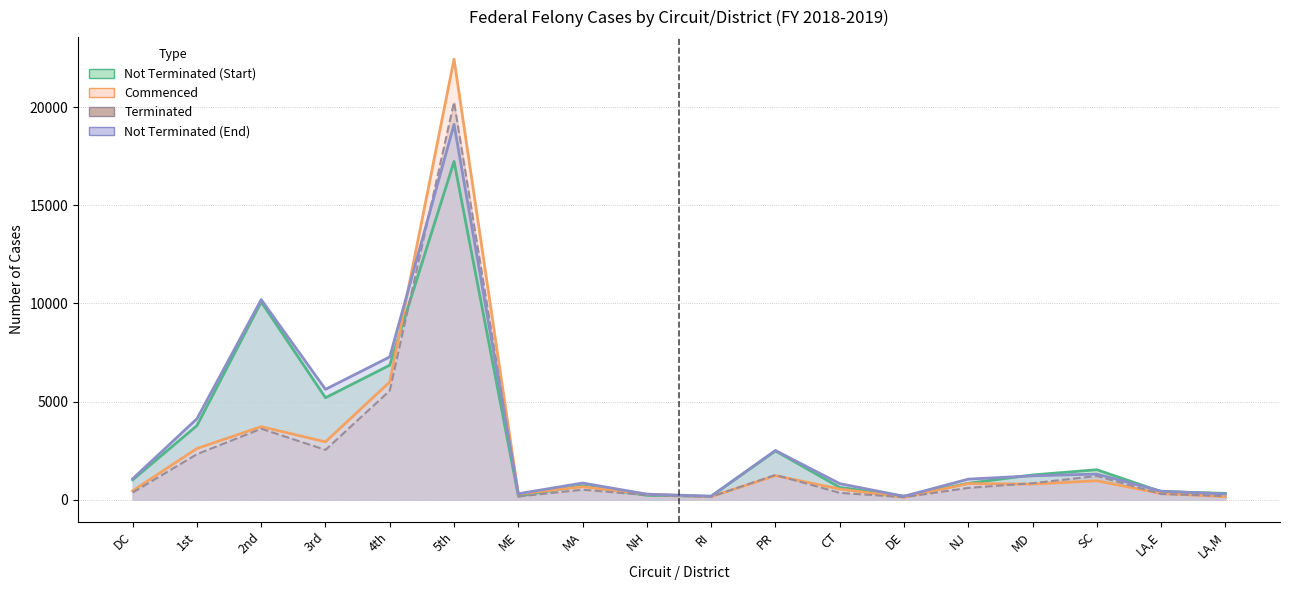

What is the approximate value of Commenced at NJ, to the nearest 100?

800